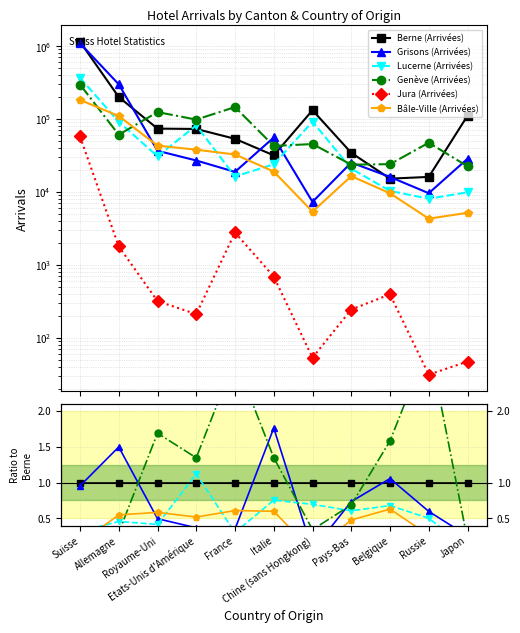

Reading left to right, what are all the values shown in this chart?

Berne (Arrivées): 1.0	1.0	1.0	1.0	1.0	1.0	1.0	1.0	1.0	1.0	1.0
Grisons (Arrivées): 1.0	1.5	0.5	0.4	0.4	1.8	0.1	0.7	1.1	0.6	0.3
Lucerne (Arrivées): 0.3	0.5	0.4	1.1	0.3	0.8	0.7	0.6	0.7	0.5	0.1
Genève (Arrivées): 0.3	0.3	1.7	1.3	2.7	1.3	0.3	0.7	1.6	2.9	0.2
Jura (Arrivées): 0.1	0.0	0.0	0.0	0.1	0.0	0.0	0.0	0.0	0.0	0.0
Bâle-Ville (Arrivées): 0.2	0.5	0.6	0.5	0.6	0.6	0.0	0.5	0.6	0.3	0.0